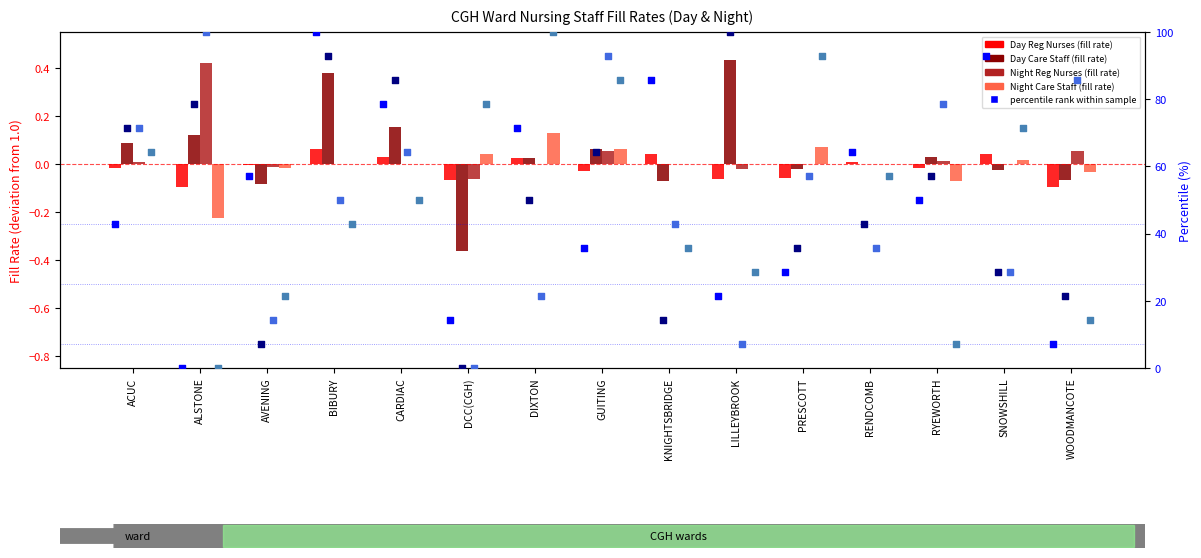

At how many categories does at least one series exceed 0?

14